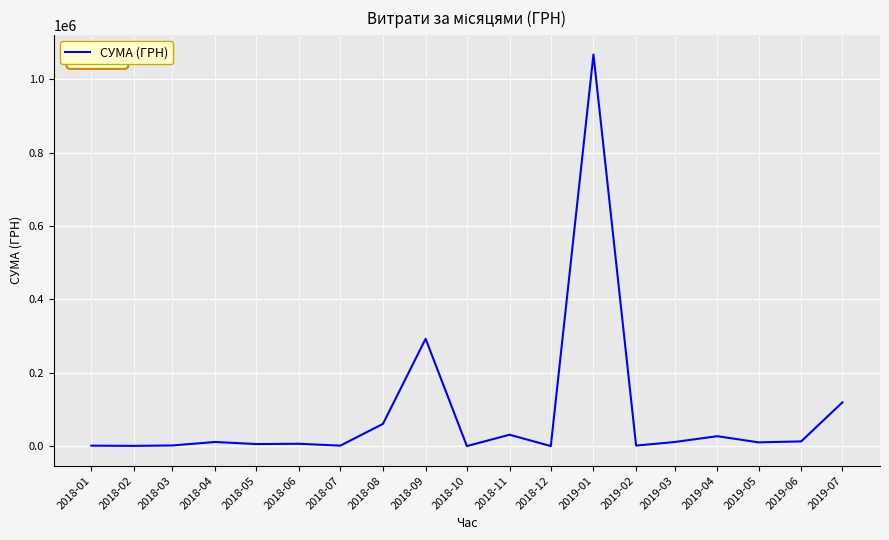

What is the difference between the maximum and minimum values?

1067408.0